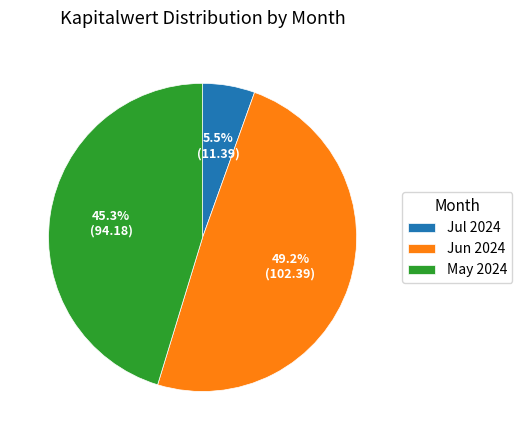

Rank the categories by value from highest to lowest.

Jun 2024, May 2024, Jul 2024